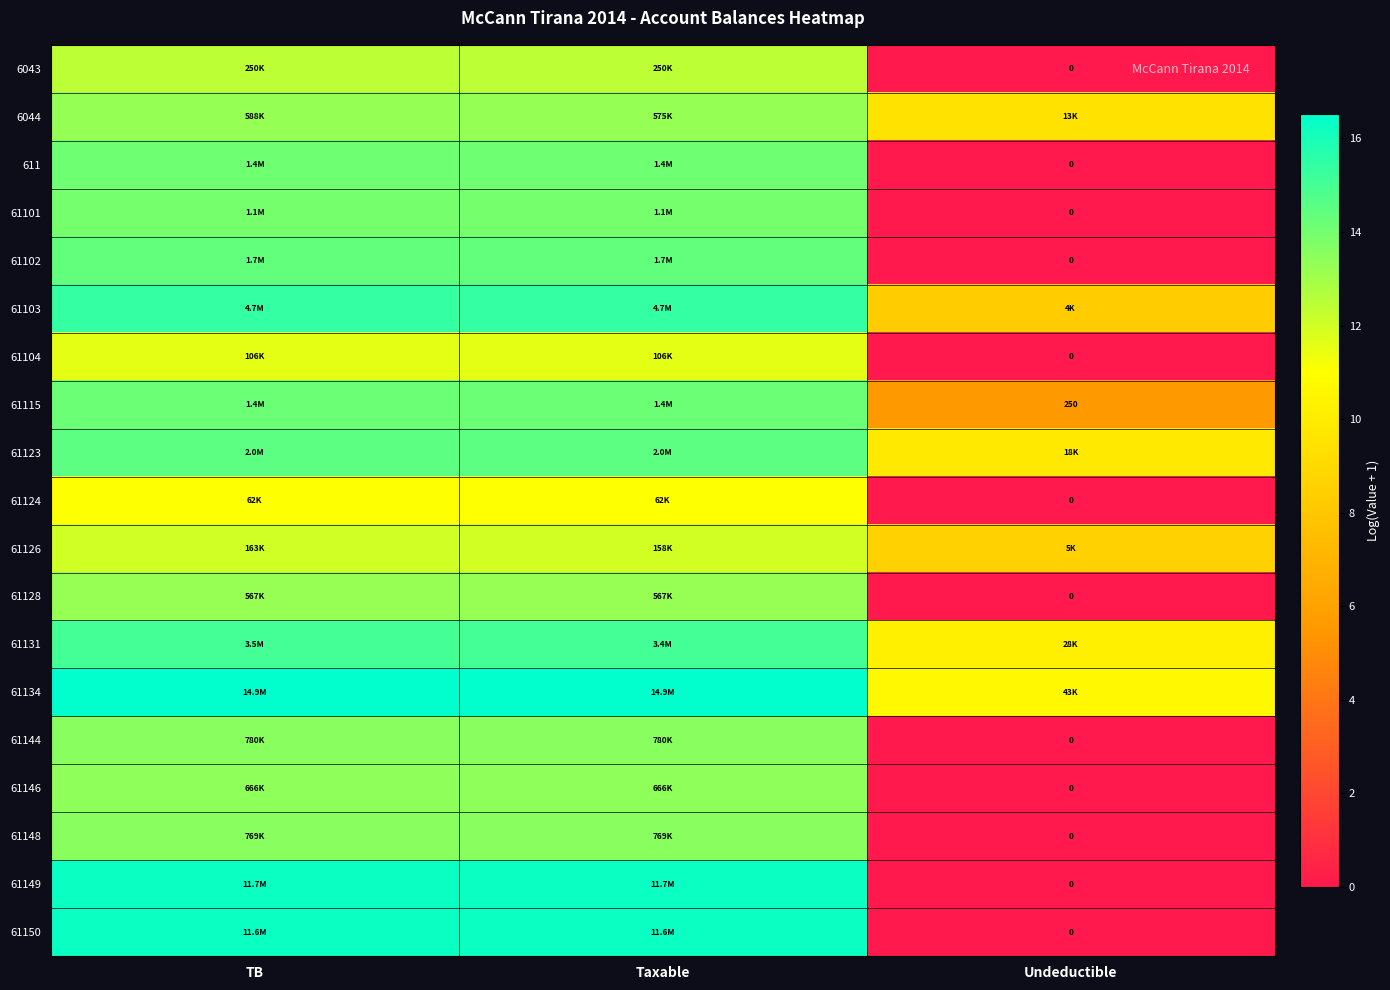

How many series are shown in this chart?

19